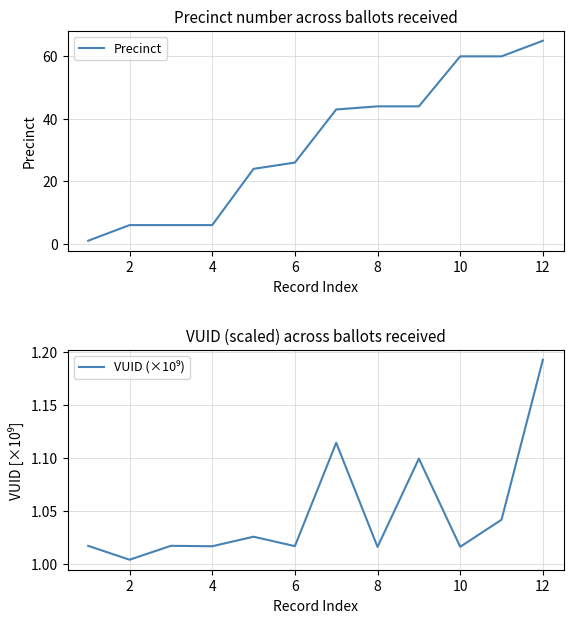

What is the minimum value shown in the chart?

1.0